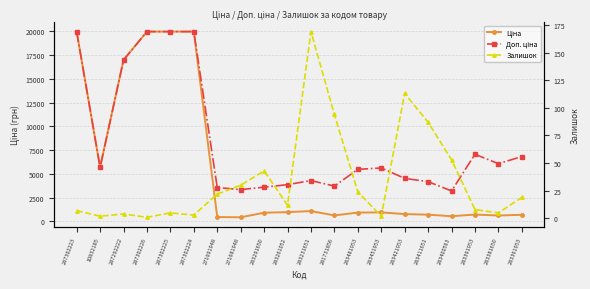

At which label does Ціна first exceed 910?

287302223